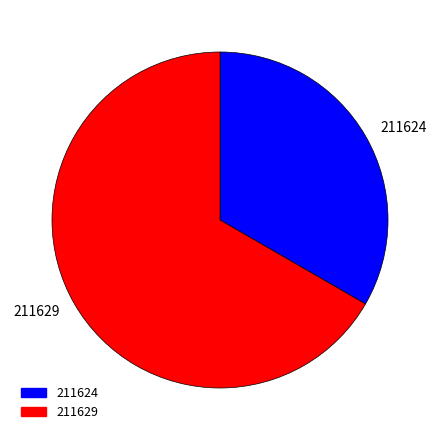

Which category accounts for the majority?

211629